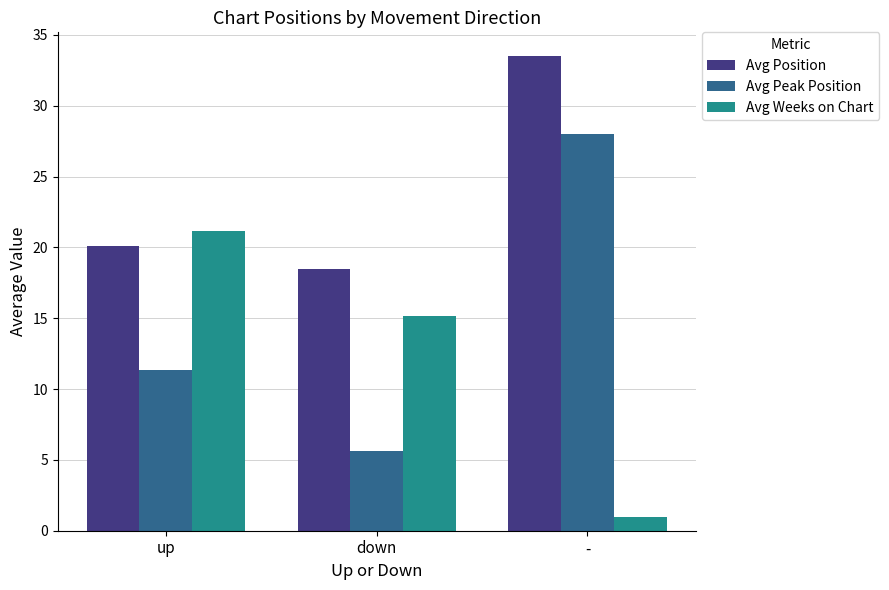

Rank the series by their maximum value, from lowest to highest.

Avg Weeks on Chart, Avg Peak Position, Avg Position